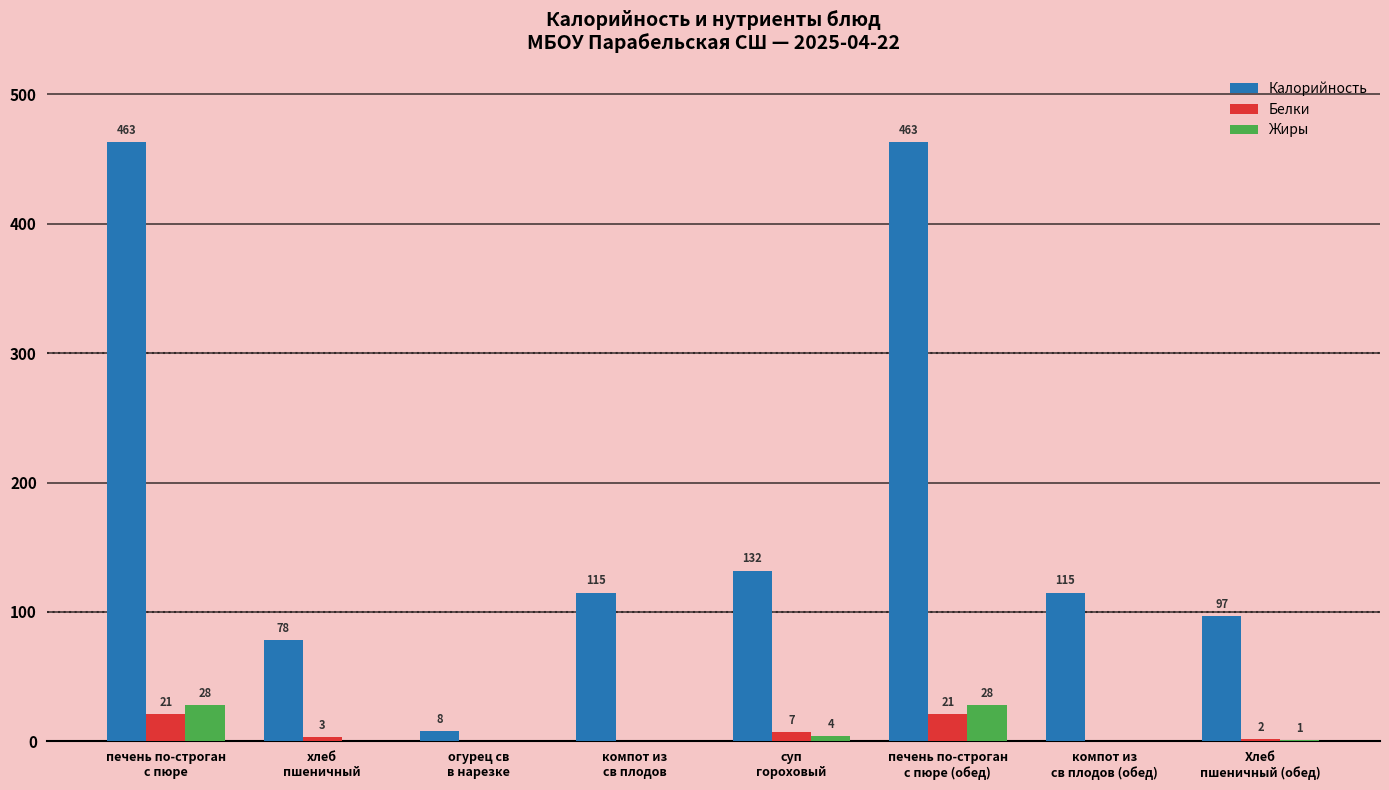

Between печень по-строган
с пюре and хлеб
пшеничный, which series saw the biggest shift?

Калорийность